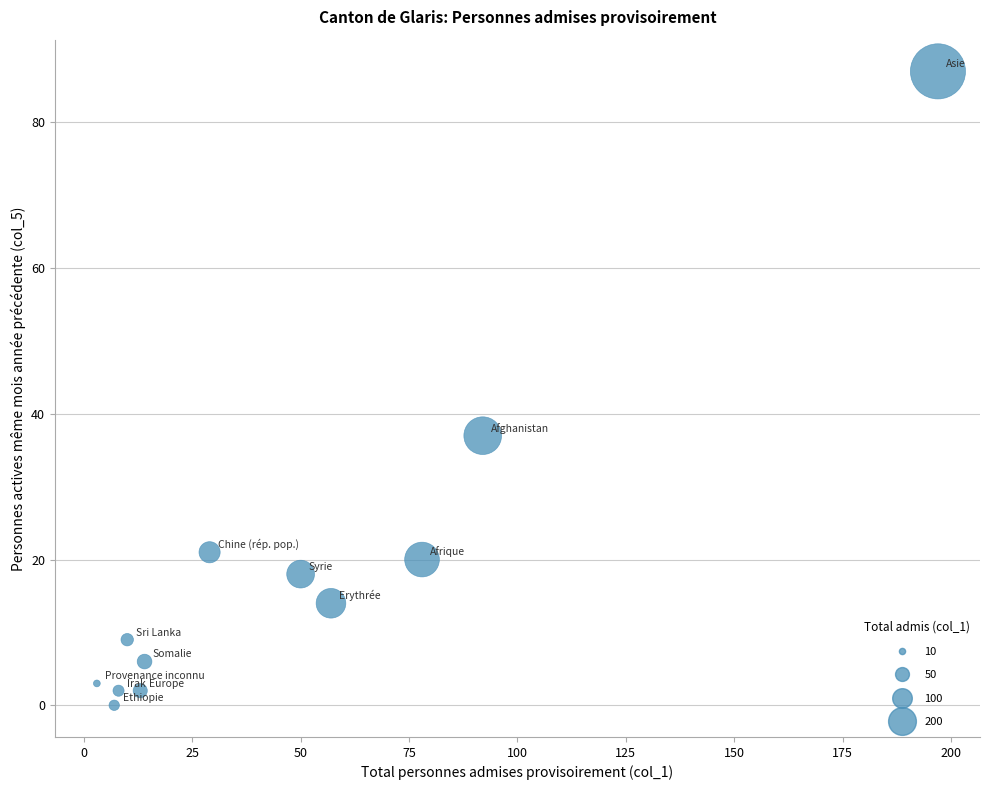

What is the average Y value?

18